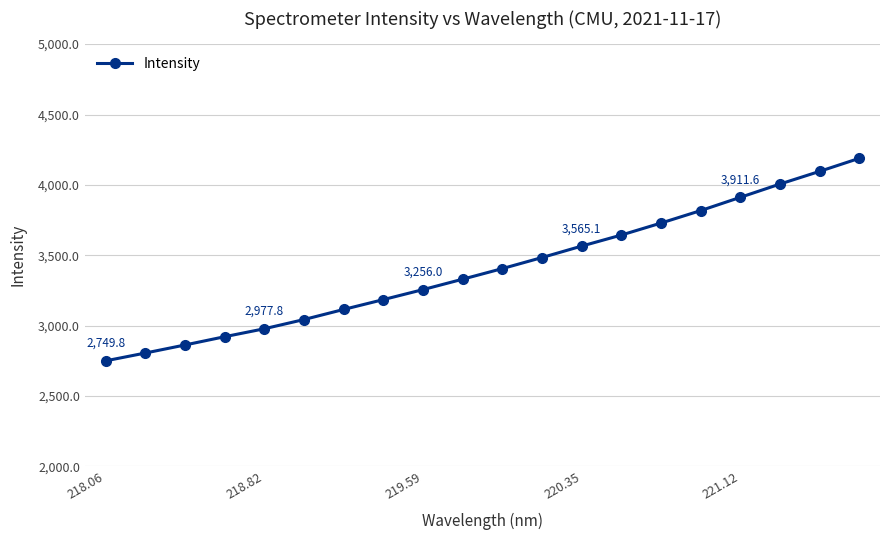

What is the value of the 20th point from the left?

4188.6